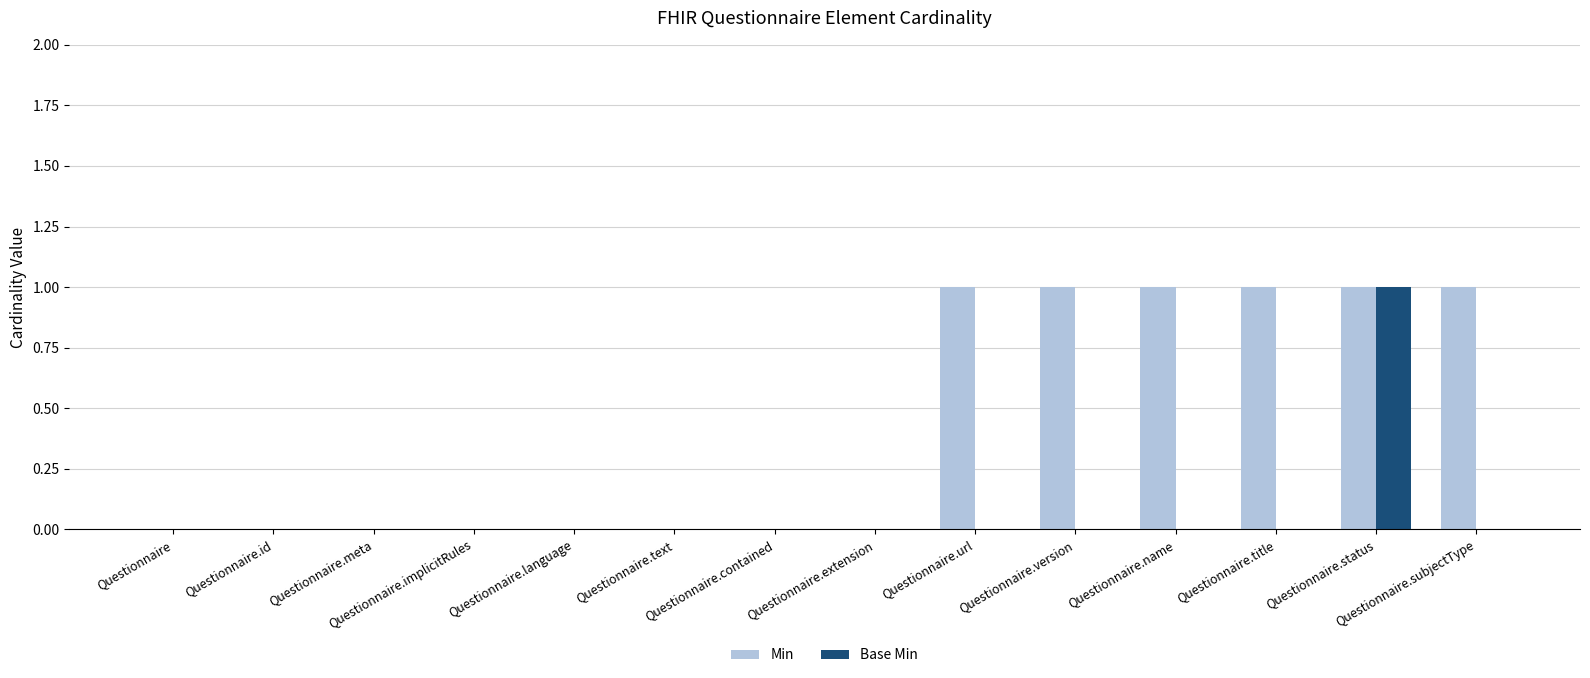

Reading left to right, what are all the values shown in this chart?

Min: Questionnaire=0	Questionnaire.id=0	Questionnaire.meta=0	Questionnaire.implicitRules=0	Questionnaire.language=0	Questionnaire.text=0	Questionnaire.contained=0	Questionnaire.extension=0	Questionnaire.url=1	Questionnaire.version=1	Questionnaire.name=1	Questionnaire.title=1	Questionnaire.status=1	Questionnaire.subjectType=1
Base Min: Questionnaire=0	Questionnaire.id=0	Questionnaire.meta=0	Questionnaire.implicitRules=0	Questionnaire.language=0	Questionnaire.text=0	Questionnaire.contained=0	Questionnaire.extension=0	Questionnaire.url=0	Questionnaire.version=0	Questionnaire.name=0	Questionnaire.title=0	Questionnaire.status=1	Questionnaire.subjectType=0